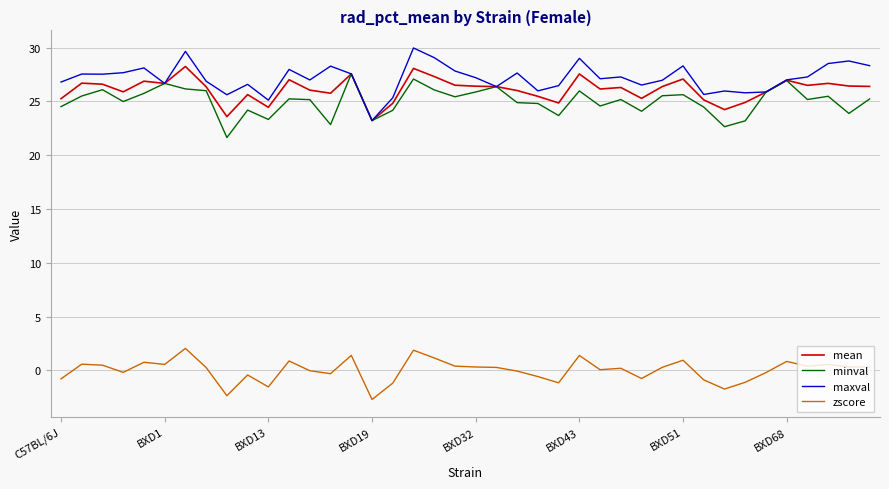

True or false: mean and zscore cross at least once.

False